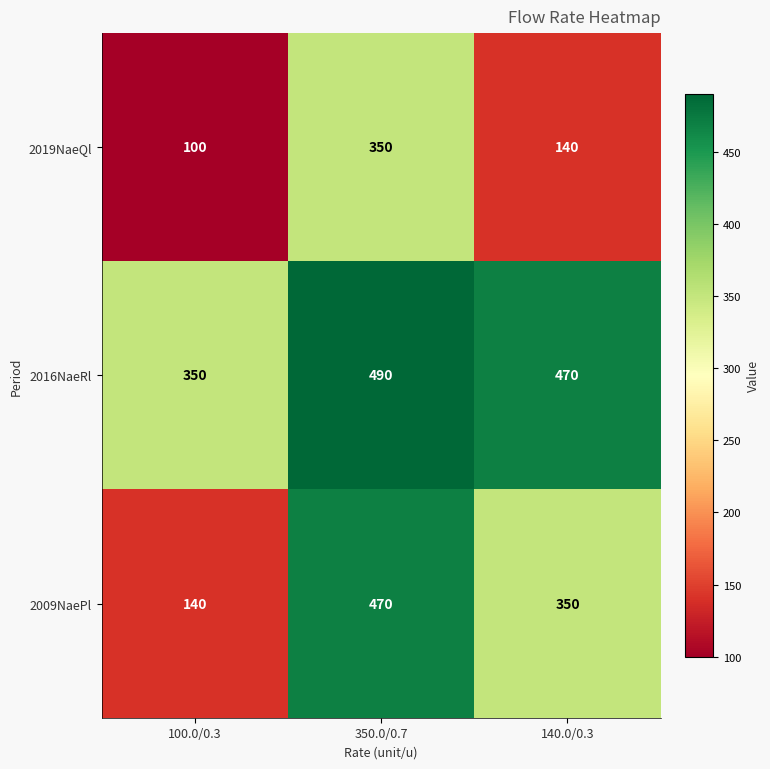

What is the difference between the 2016NaeRl values at 140.0/0.3 and 350.0/0.7?

20